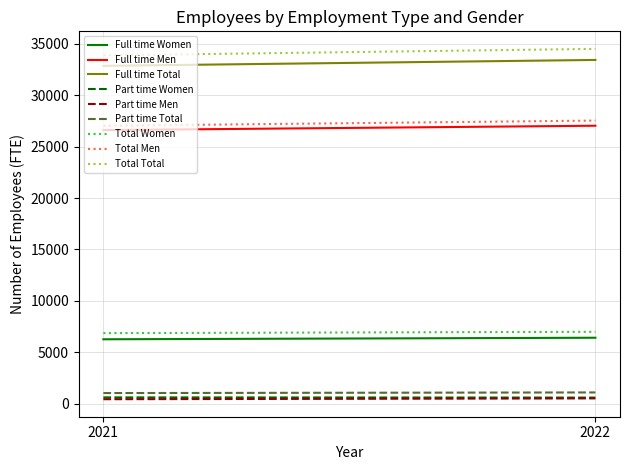

Between 2021 and 2022, which is larger?

2022